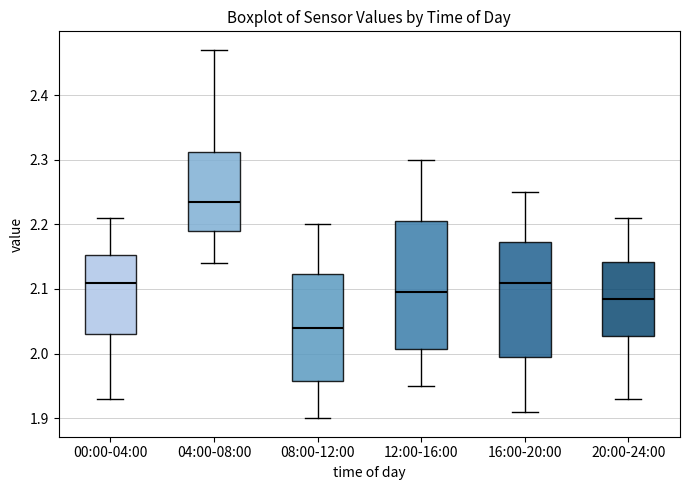

Comparing the boxes themselves (not the whiskers), which one is the tallest?

12:00-16:00